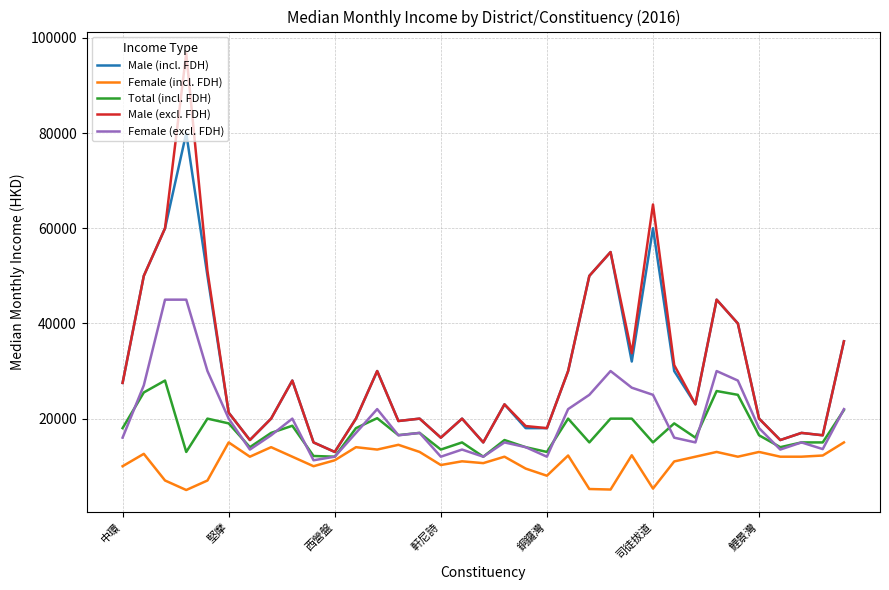

Which series has the largest range (max minus min)?

Male (excl. FDH)